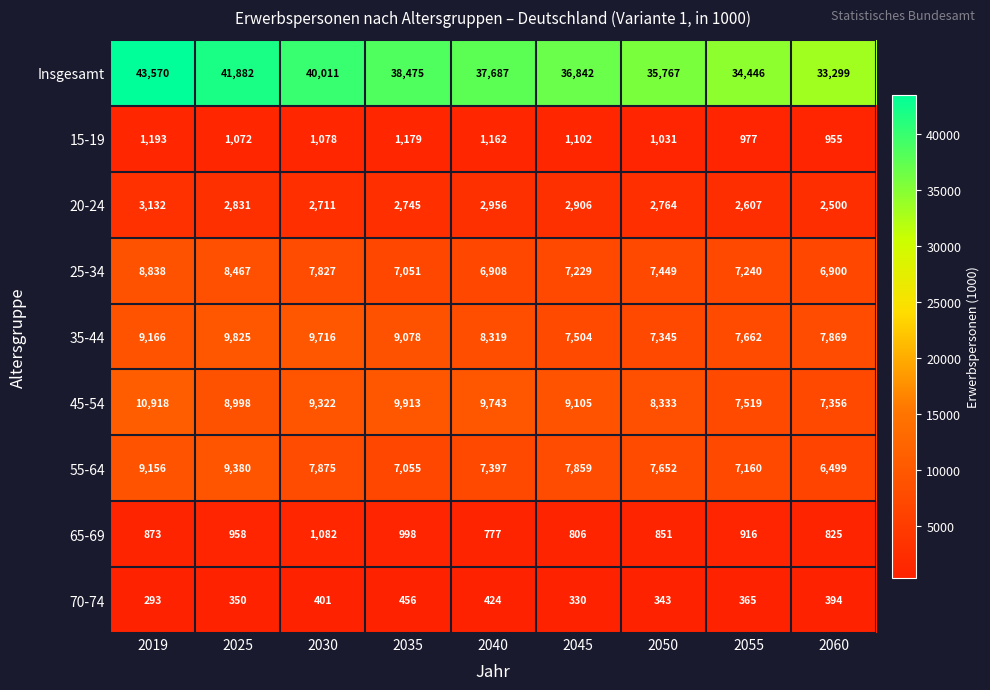

Which series changed the most between 2035 and 2055?

Insgesamt